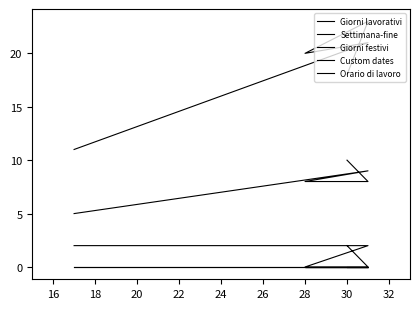

True or false: Giorni lavorativi has more than 1 interior local peaks.

True